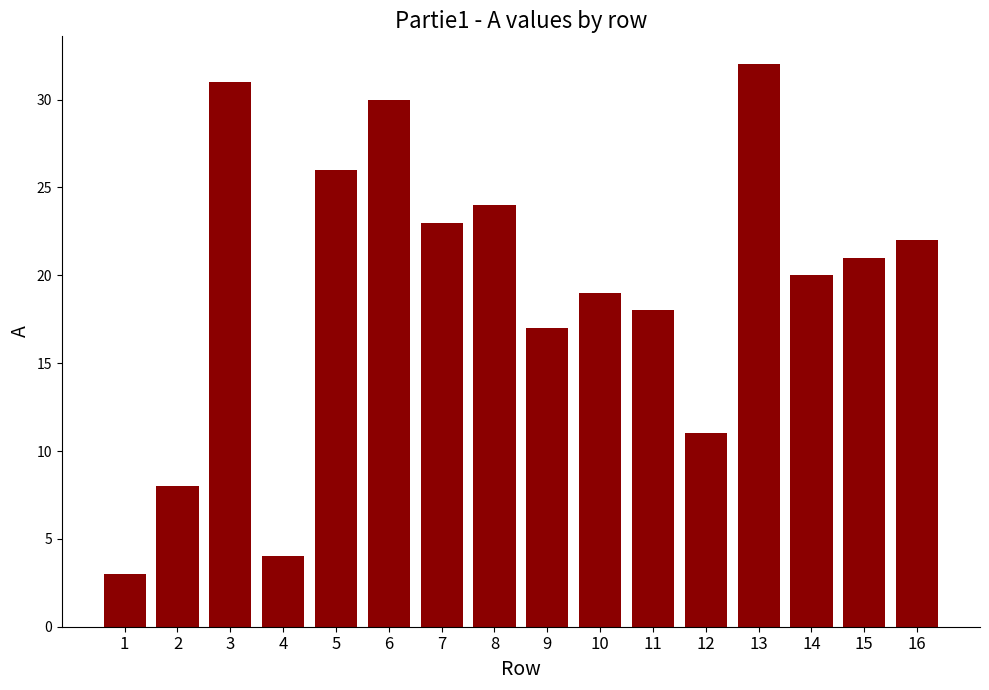

List the labels in order of value, largest first.

13, 3, 6, 5, 8, 7, 16, 15, 14, 10, 11, 9, 12, 2, 4, 1